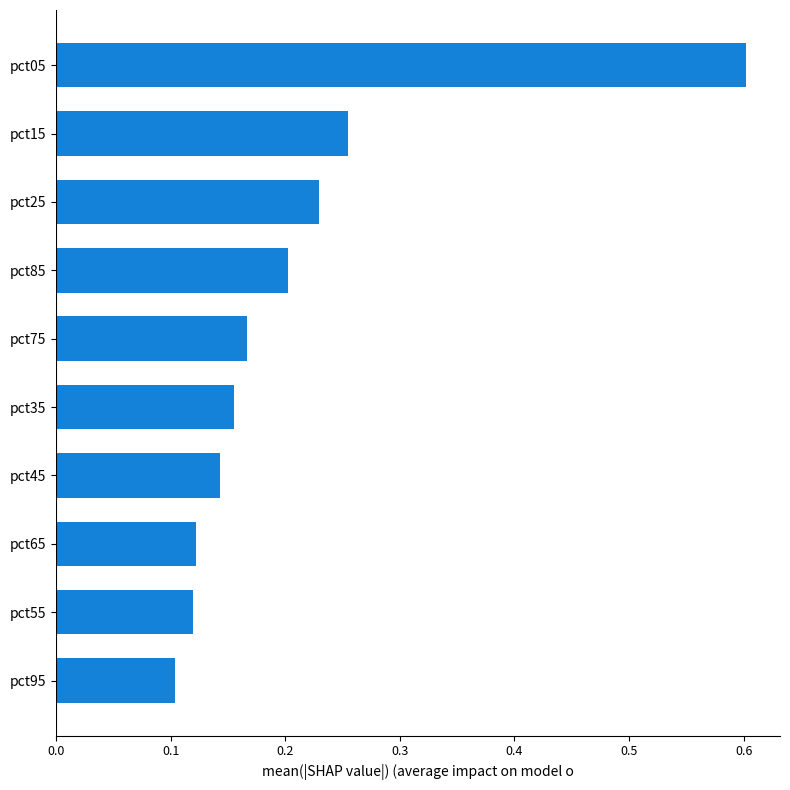

What is the greatest value displayed?

0.6